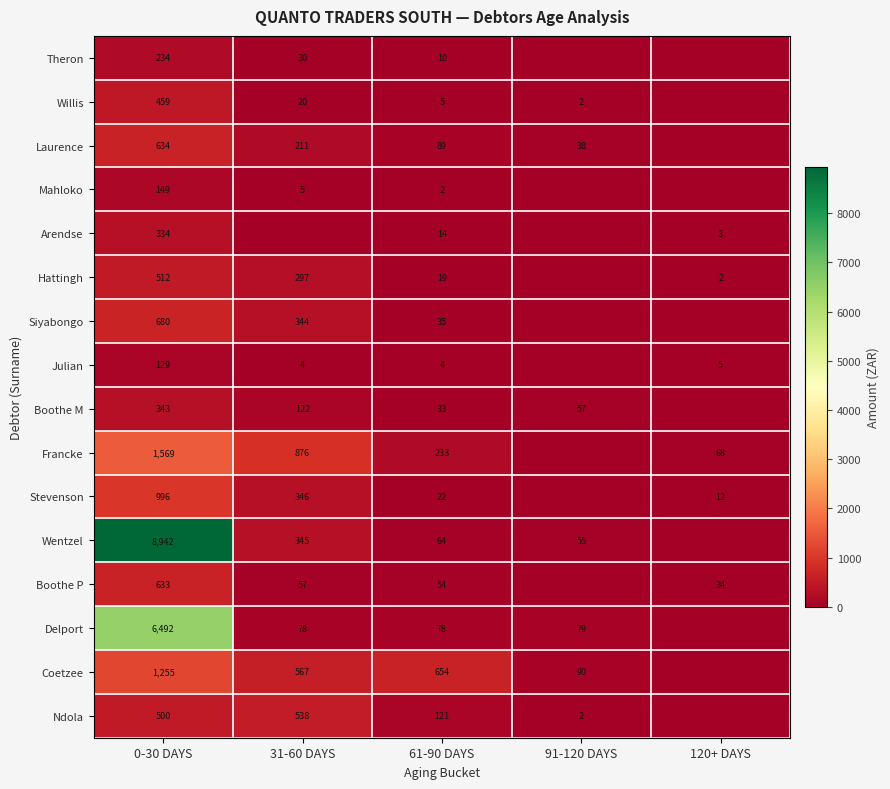

True or false: Mahloko has a value of 8.2 at 31-60 DAYS.

False